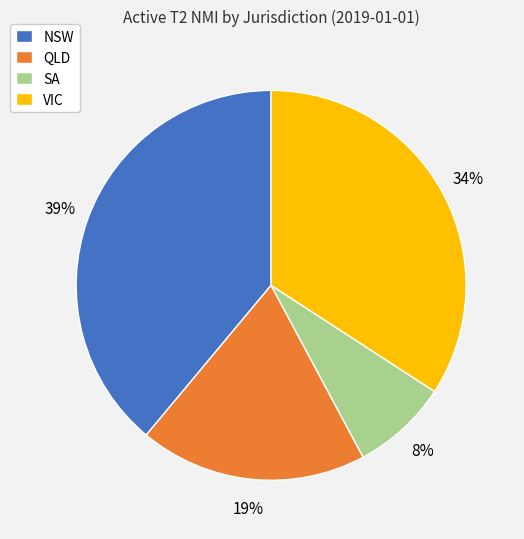

Combined, do NSW and VIC account for over 50%?

Yes